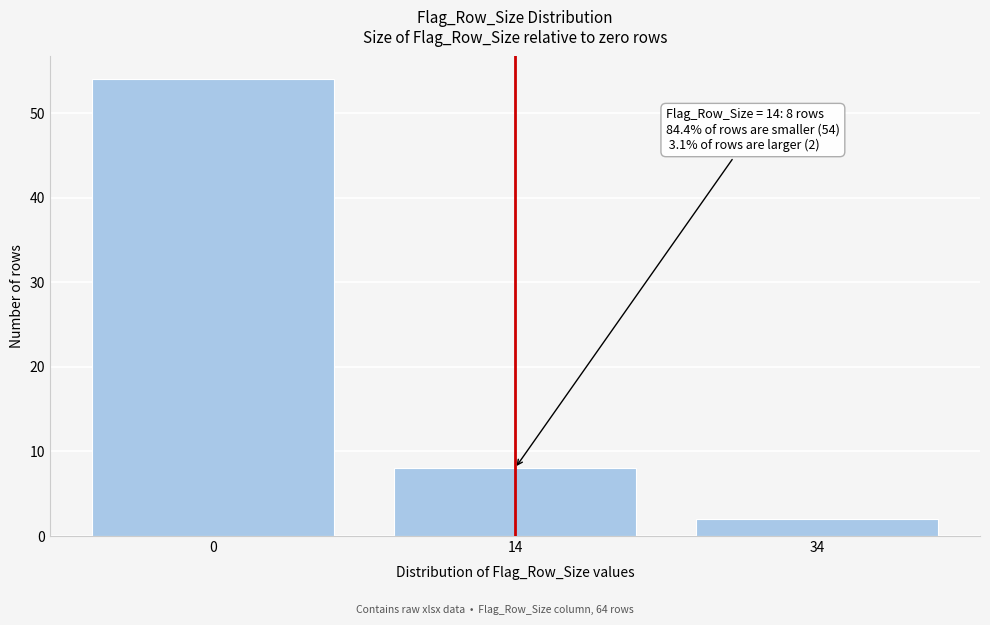

Reading left to right, what are all the values shown in this chart?

54	8	2